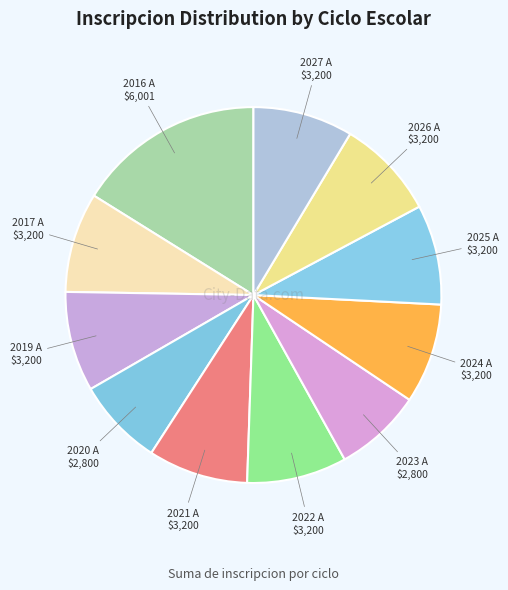

Which category has the biggest portion of the pie?

2016 A